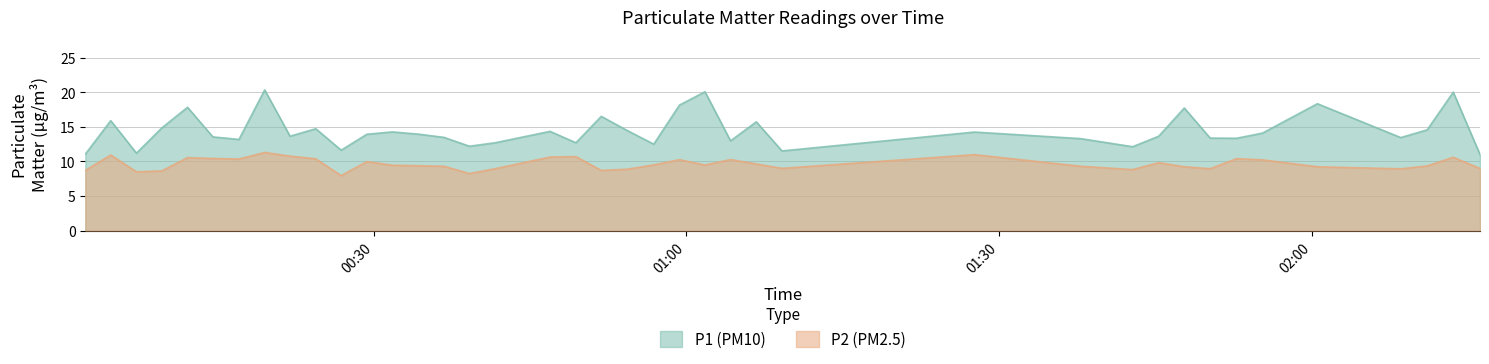

True or false: P2 (PM2.5) and P1 (PM10) cross at least once.

False